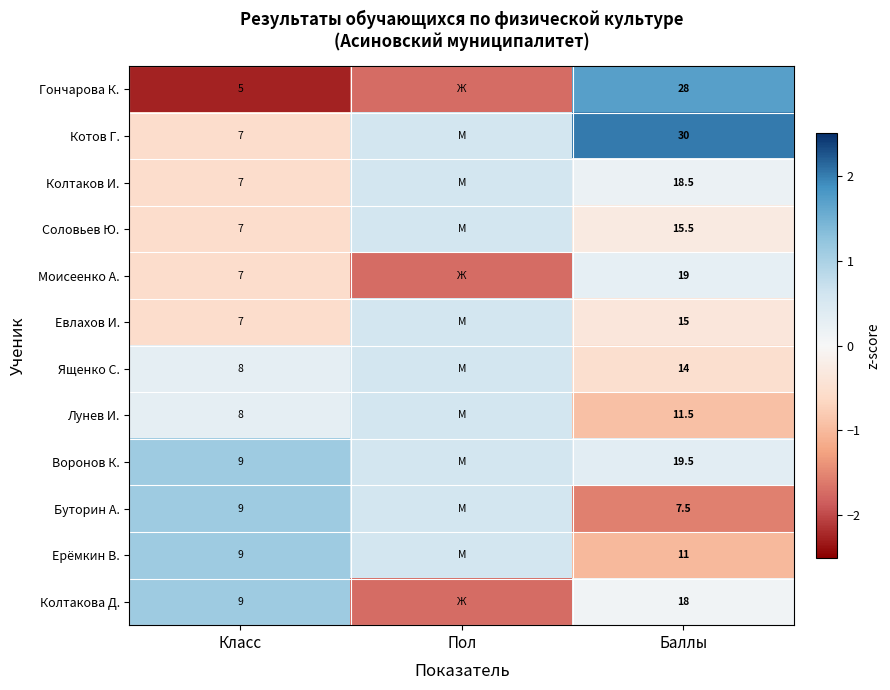

The value of Гончарова К. at Класс is -4.0. True or false?

False